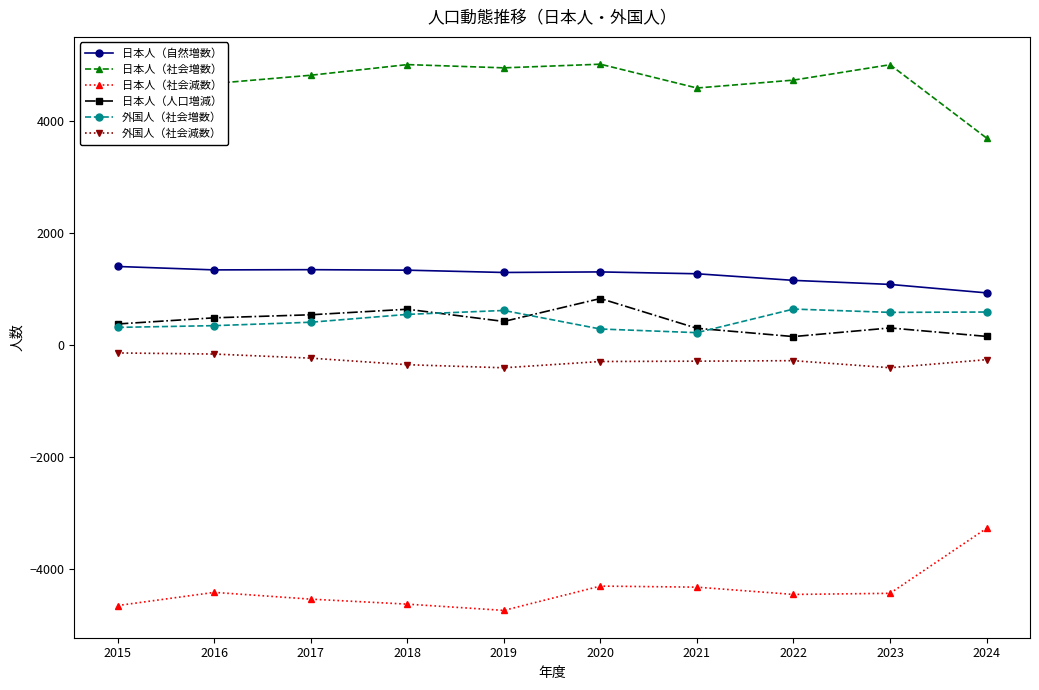

The value of 日本人（自然増数） at 2015 is 2424. True or false?

False